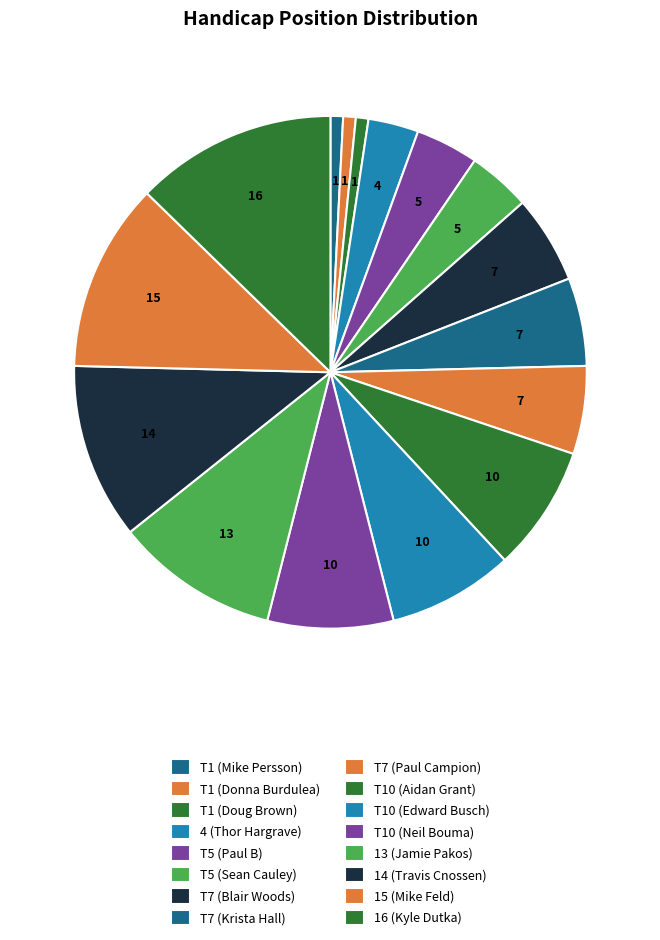

Count the number of slices in the pie.

16